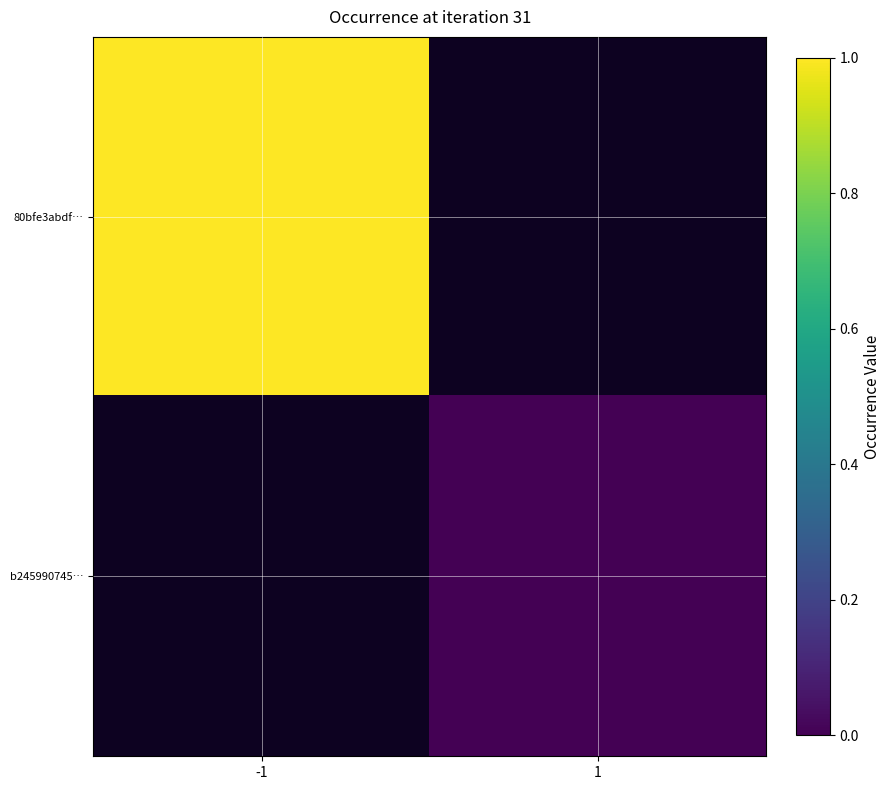

Between 1 and -1, which is larger?

-1